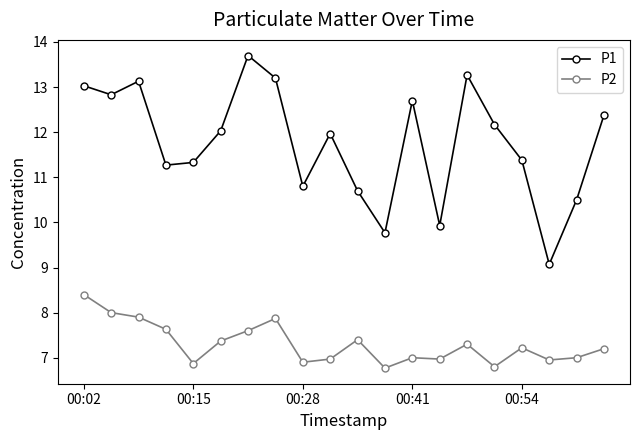

What are all the series names shown in the legend?

P1, P2